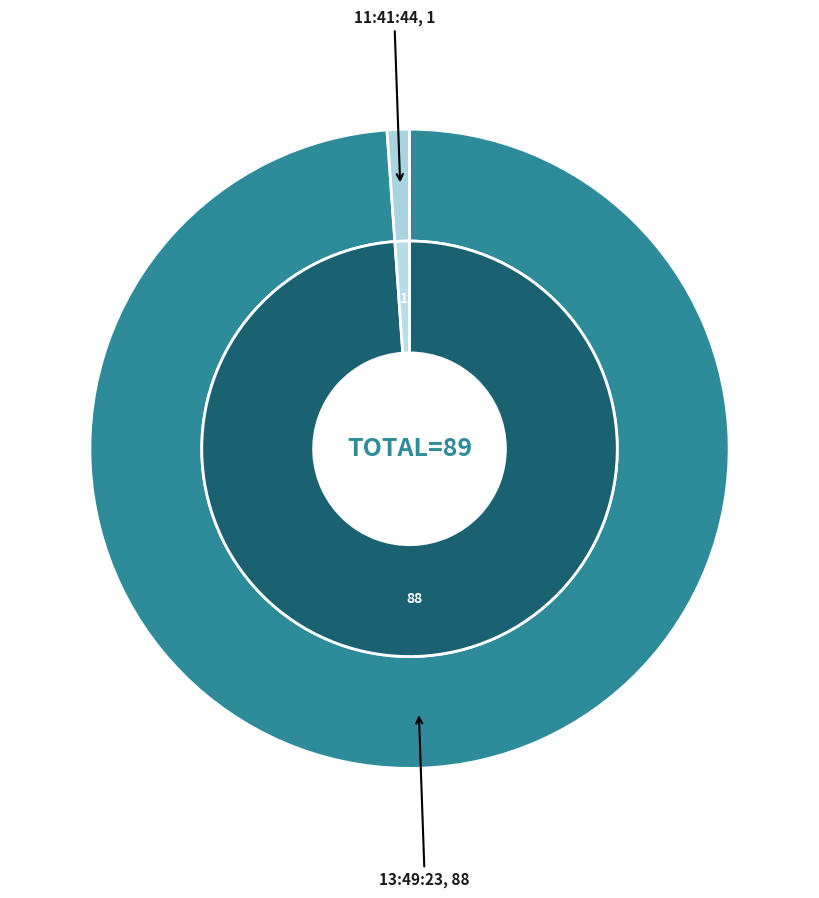

True or false: 11:41:44 accounts for 1% of the total.

True